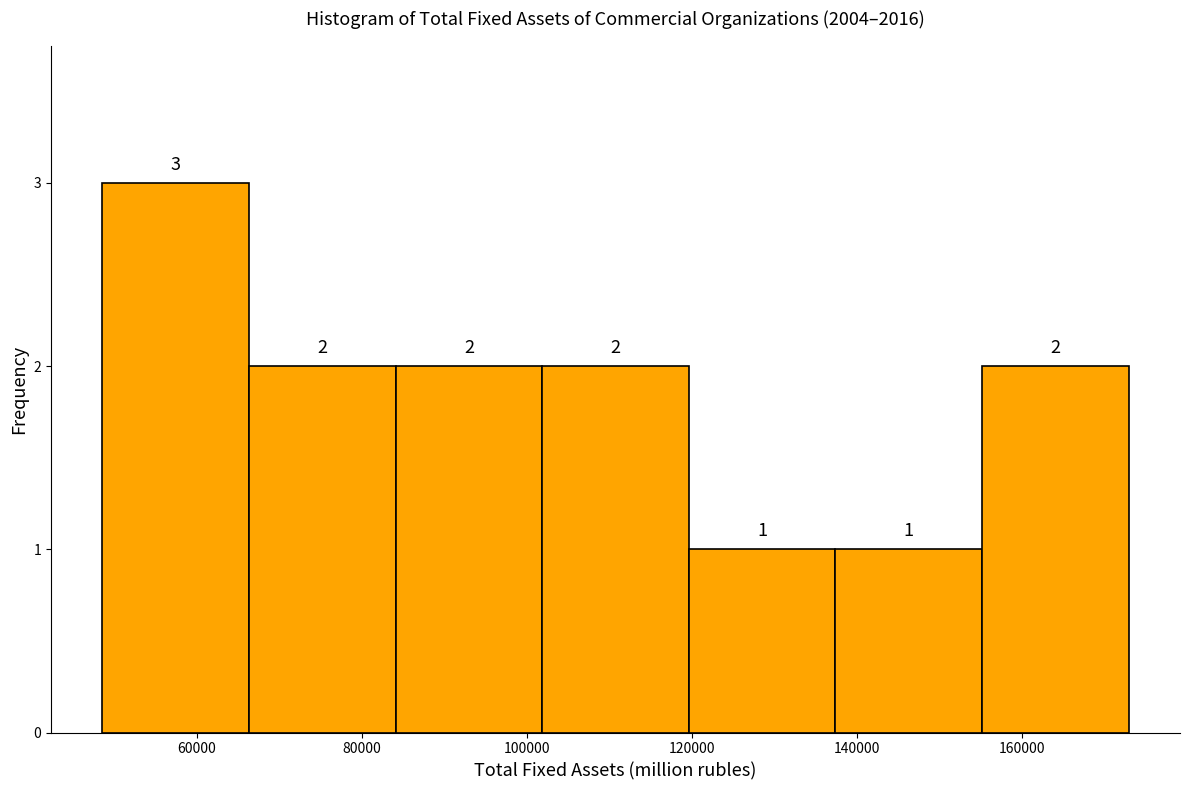

Reading left to right, list every bar in this chart as the range it spans on the x-axis followed by its height. The bar edges are not printed on the chart, so give them approximately, as read against the axis.

48000 to 66000: 3
66000 to 84000: 2
84000 to 102000: 2
102000 to 120000: 2
120000 to 138000: 1
138000 to 156000: 1
156000 to 172000: 2